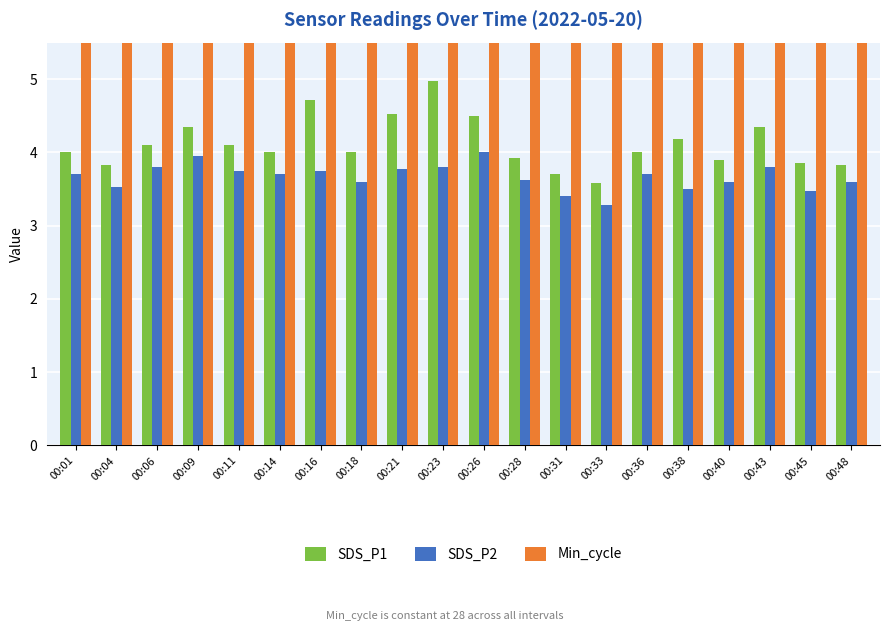

Does the chart contain any negative values?

No